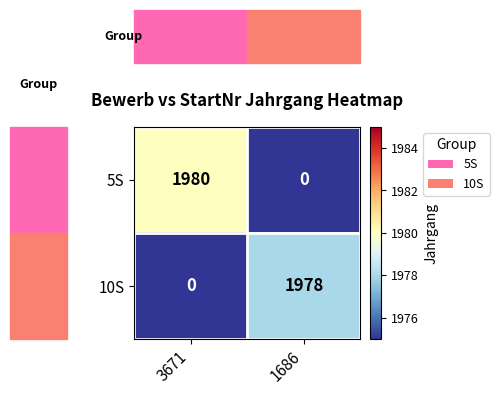

At which category is the sum across all series the highest?

3671